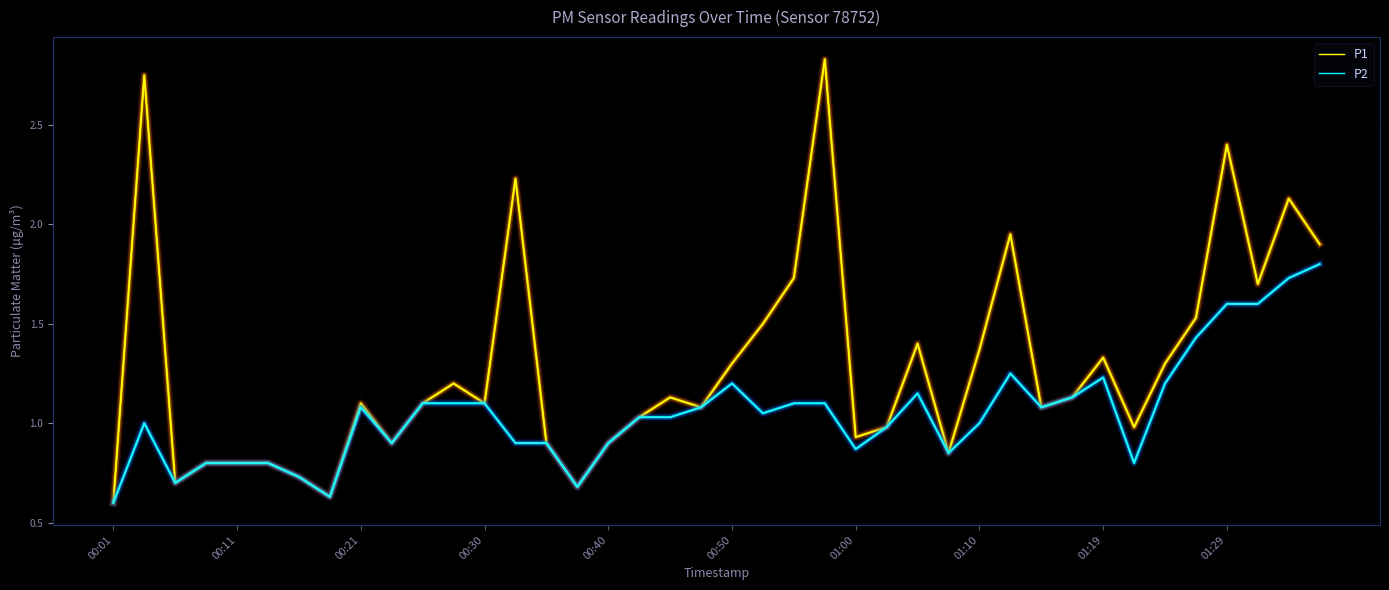

Rank the series by their maximum value, from lowest to highest.

P2, P1